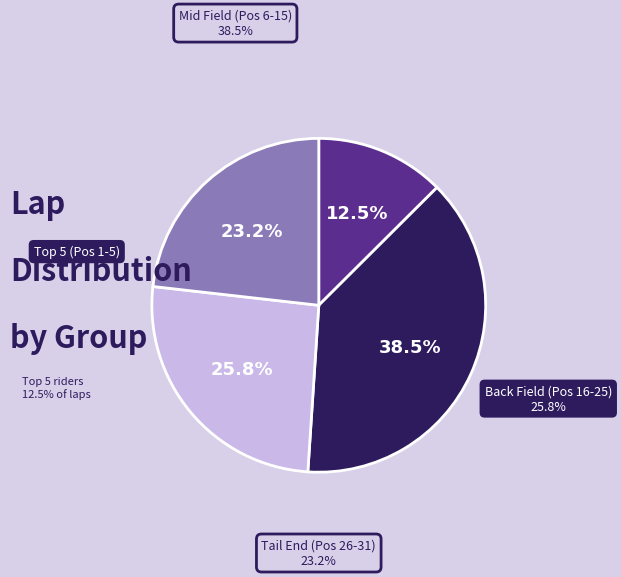

What is the total percentage of Back Field (Pos 16-25) and Tail End (Pos 26-31)?

49.0%